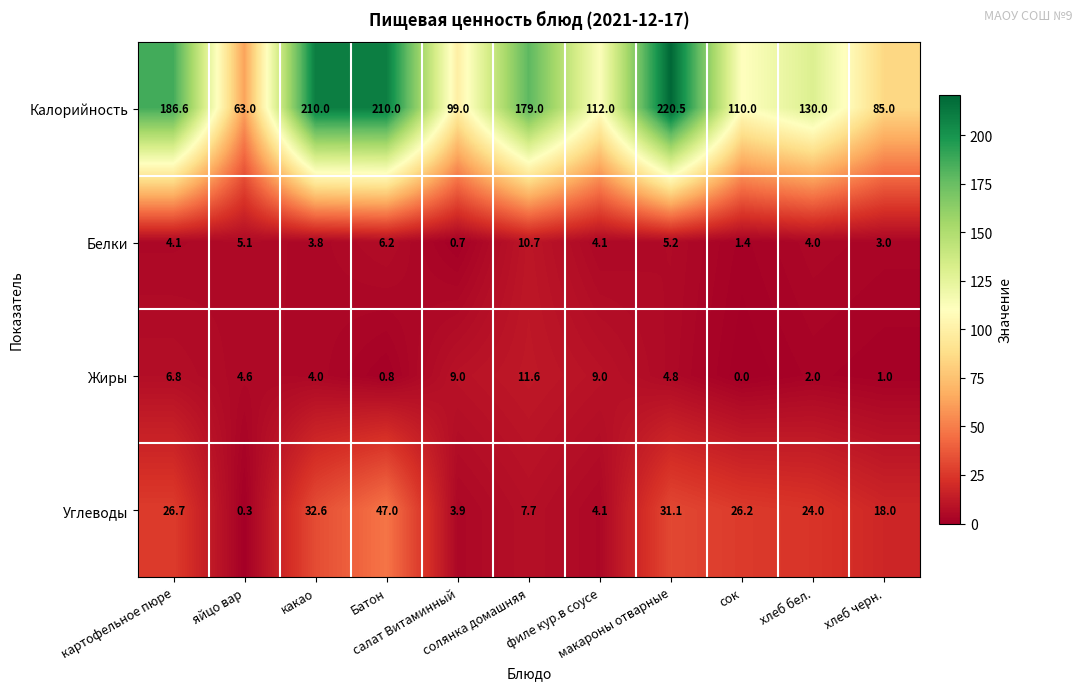

What is the lowest value of the Белки series?

0.7